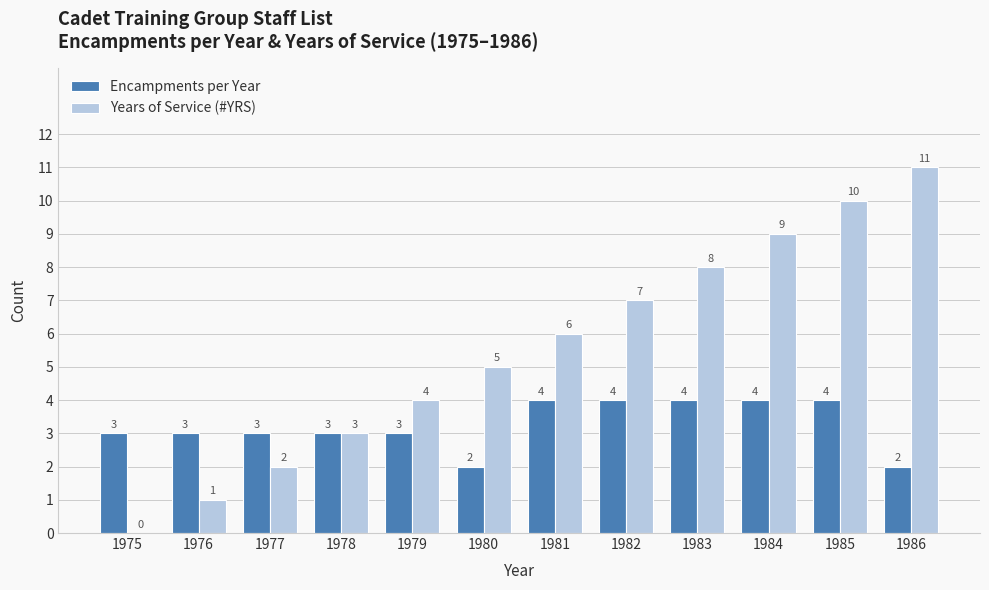

Reading left to right, list all the values displayed in this chart.

Encampments per Year: 3	3	3	3	3	2	4	4	4	4	4	2
Years of Service (#YRS): 0	1	2	3	4	5	6	7	8	9	10	11